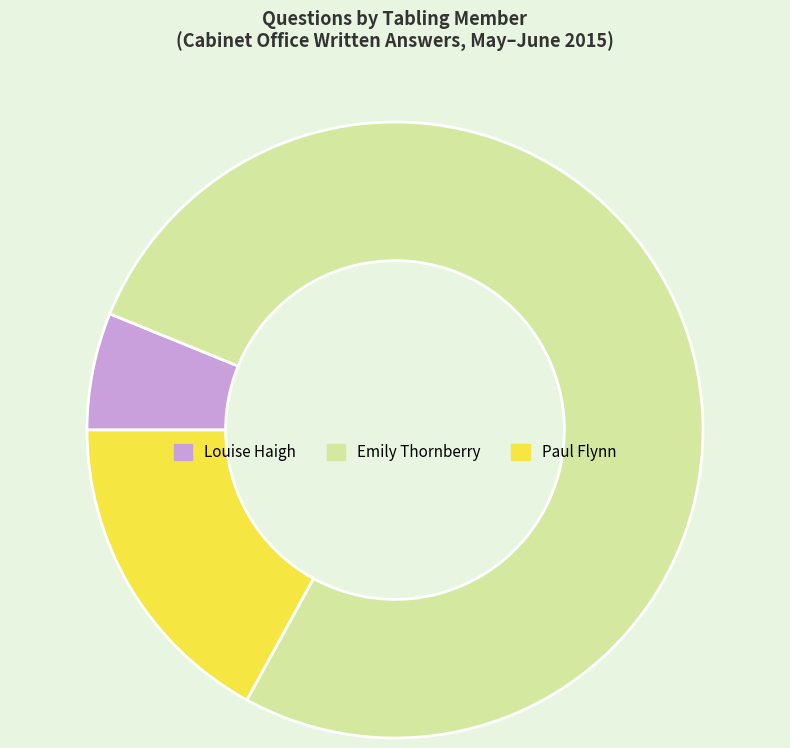

How many segments does this pie chart have?

3